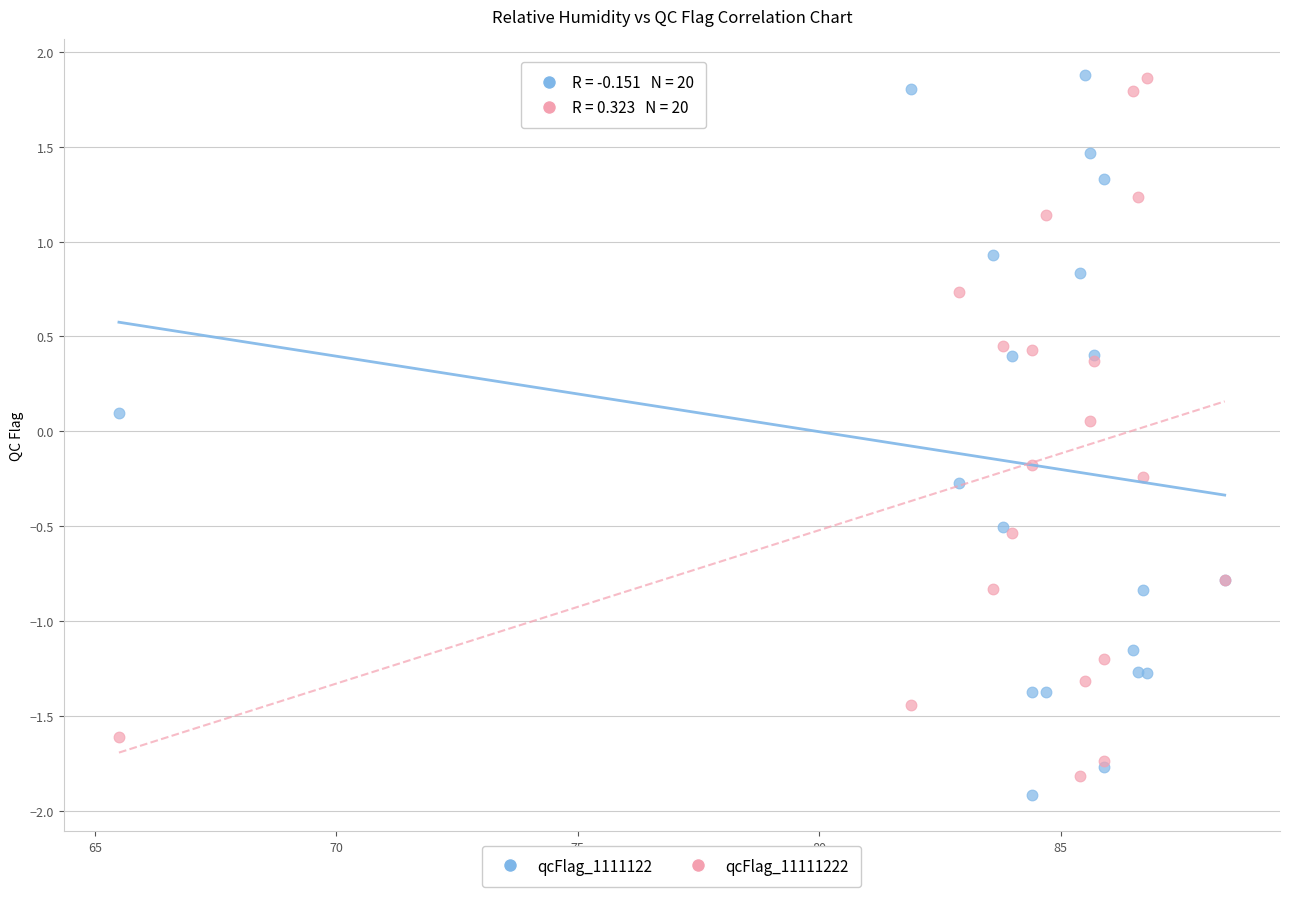

What are all the series names shown in the legend?

qcFlag_1111122, qcFlag_11111222